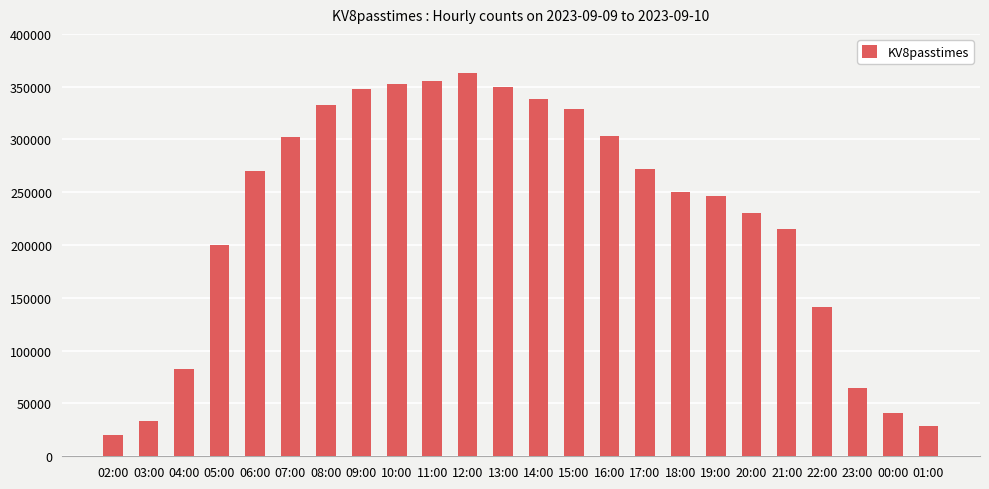

Where is the data nearest to the value 191515?

05:00